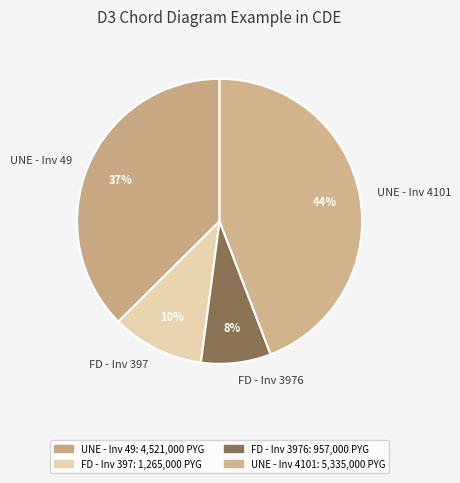

Rank the categories by value from highest to lowest.

UNE - Inv 4101, UNE - Inv 49, FD - Inv 397, FD - Inv 3976